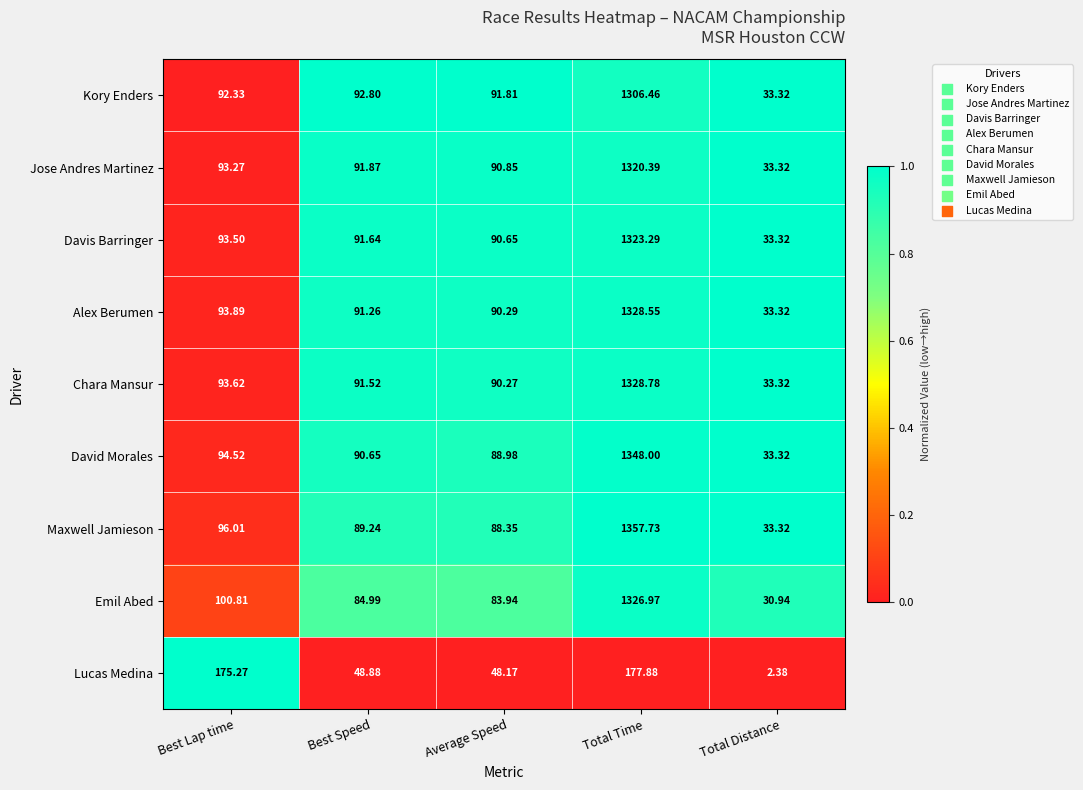

At which label does Kory Enders first exceed 92?

Best Lap time